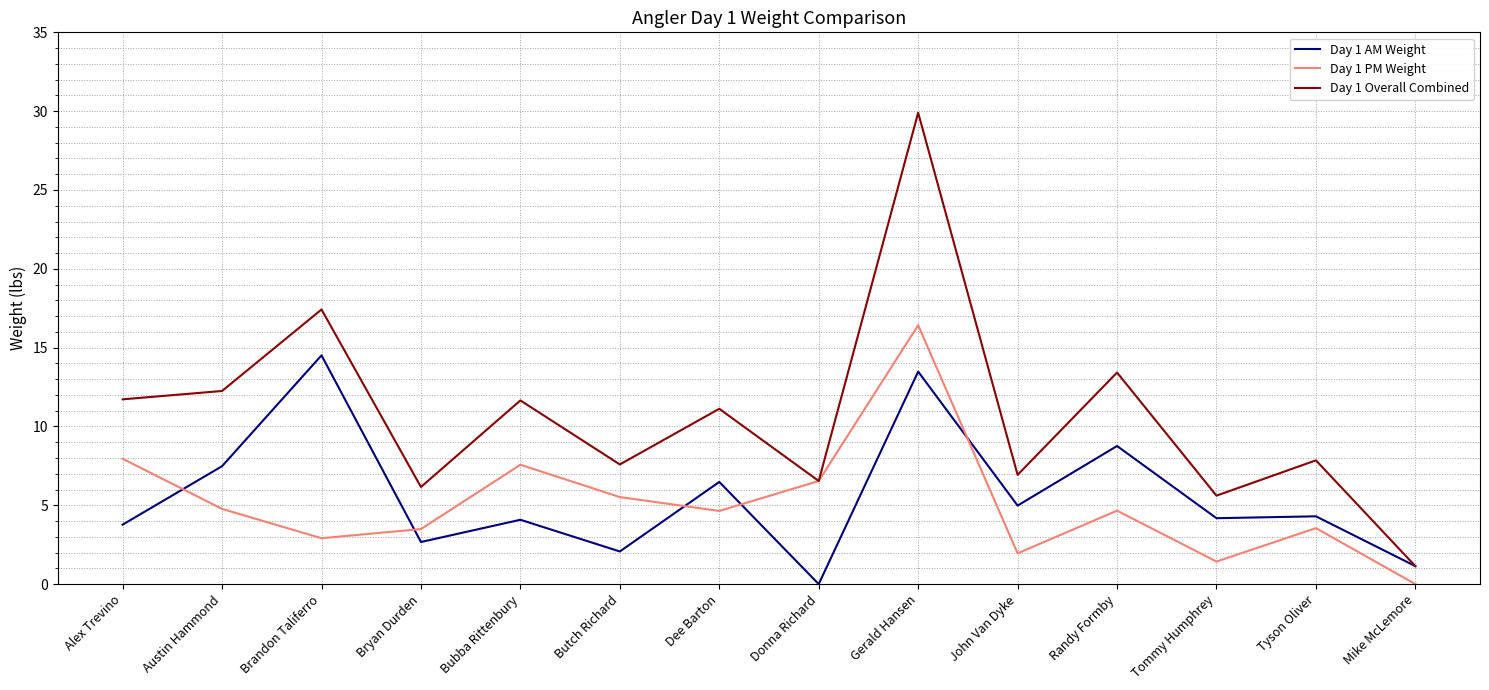

How many values in the Day 1 Overall Combined series are below 11?

7